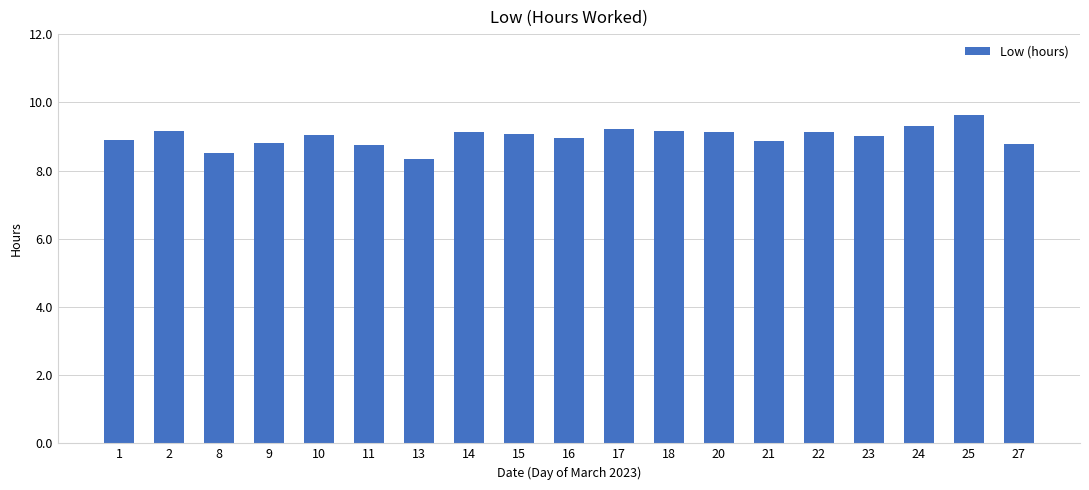

Where is the data nearest to the value 8?

13